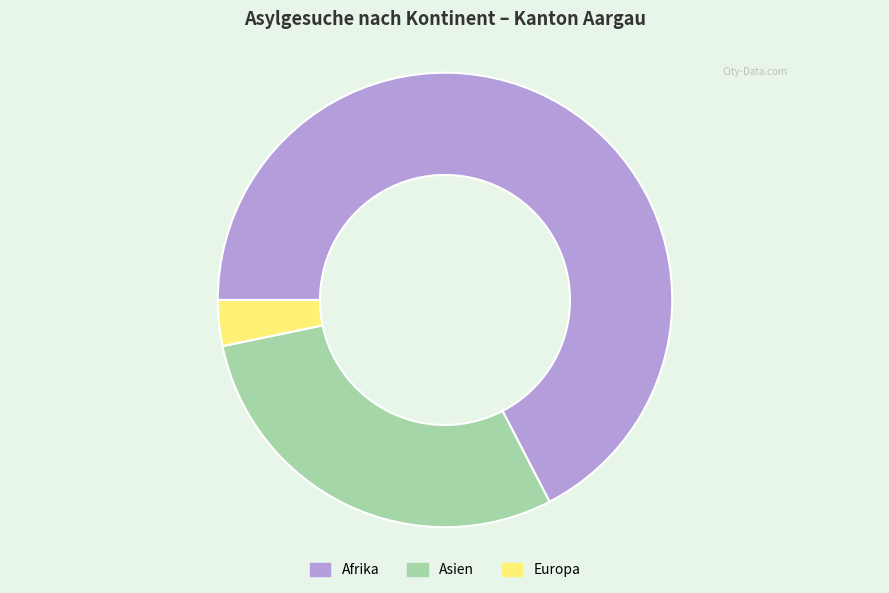

What is the ratio of the value at Asien to the value at Europa?

9.0